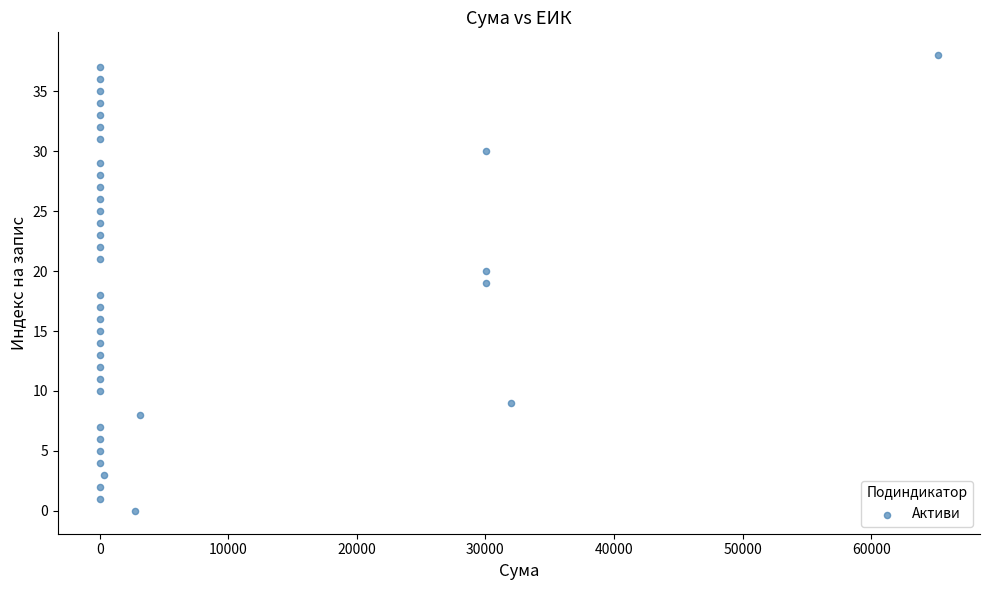

What is the range of X values (max minus min)?

65207